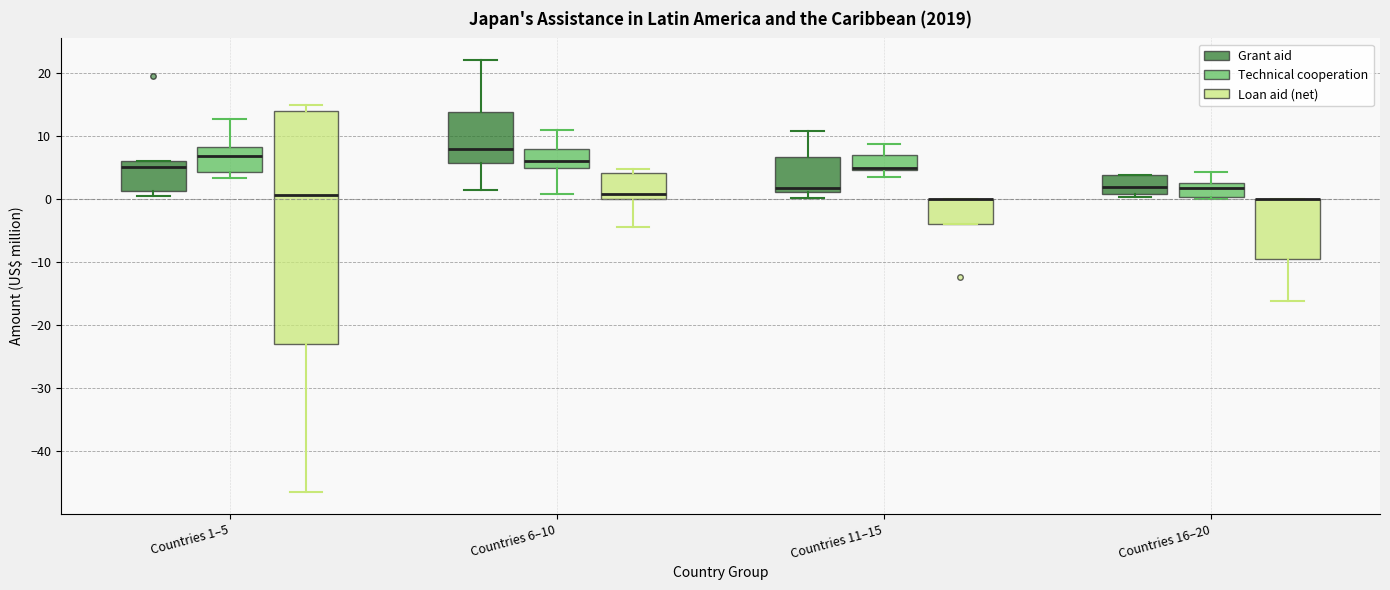

Which box is the tallest, from its lower edge to its upper edge?

Countries 1–5 (Loan aid (net))